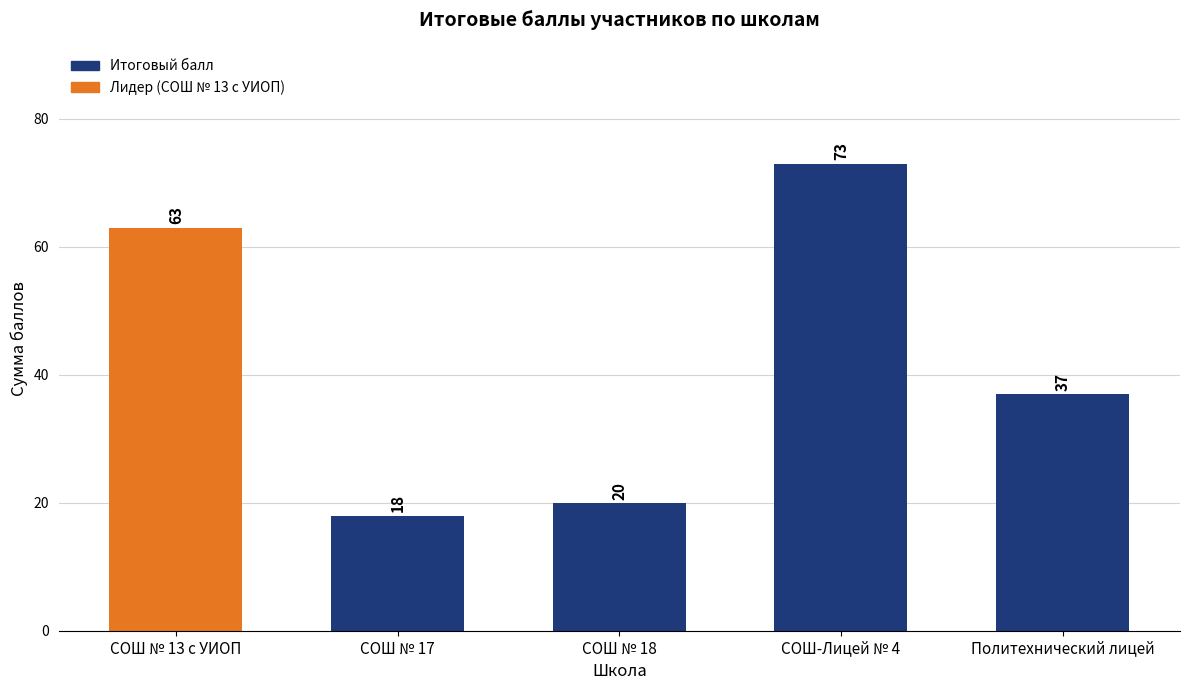

How many data points are less than 37?

2